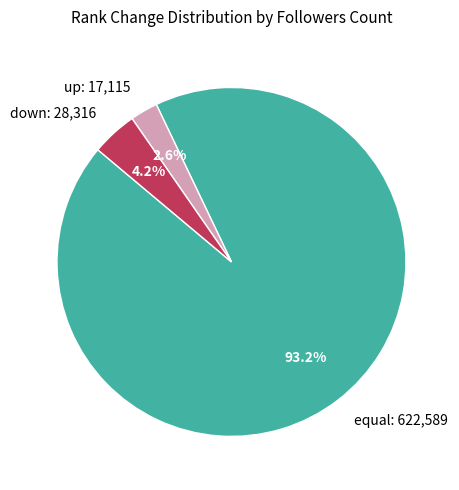

Between equal: 622,589 and up: 17,115, which is larger?

equal: 622,589